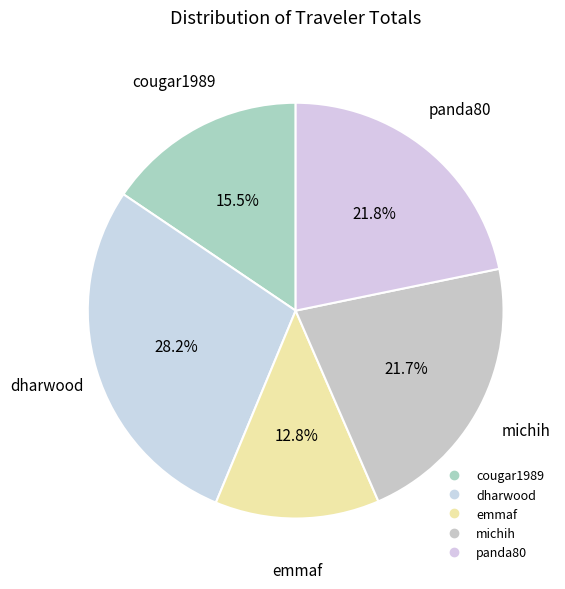

Which slice is the smallest?

emmaf